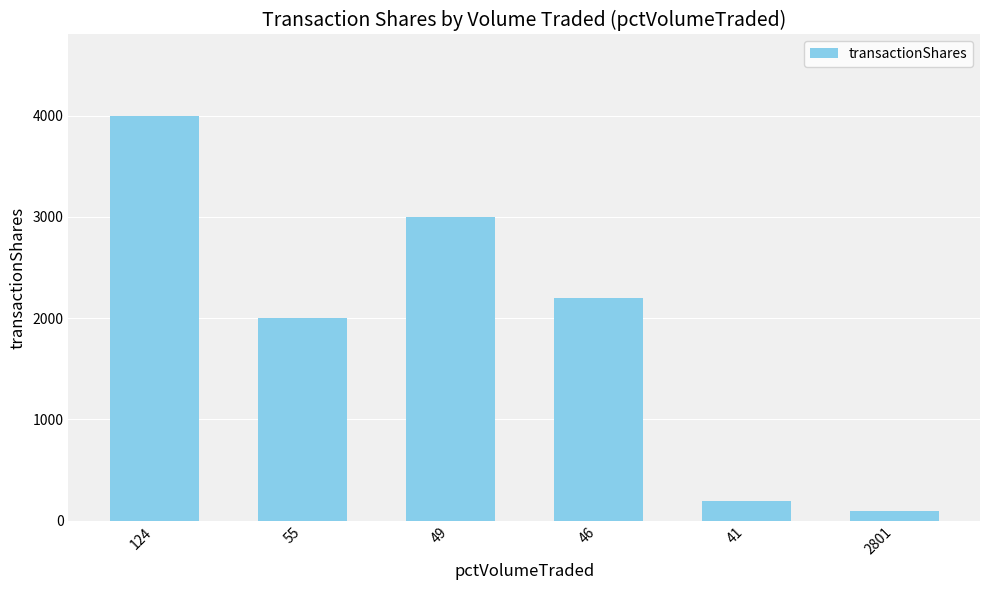

True or false: the data shows 2000 at 55.

True